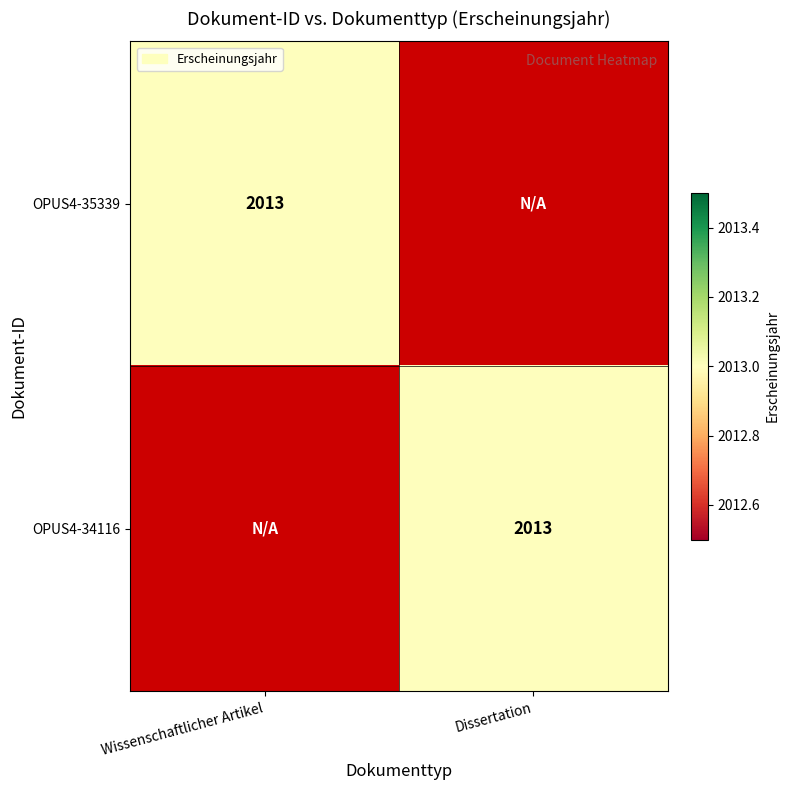

What is the maximum value shown in the chart?

2013